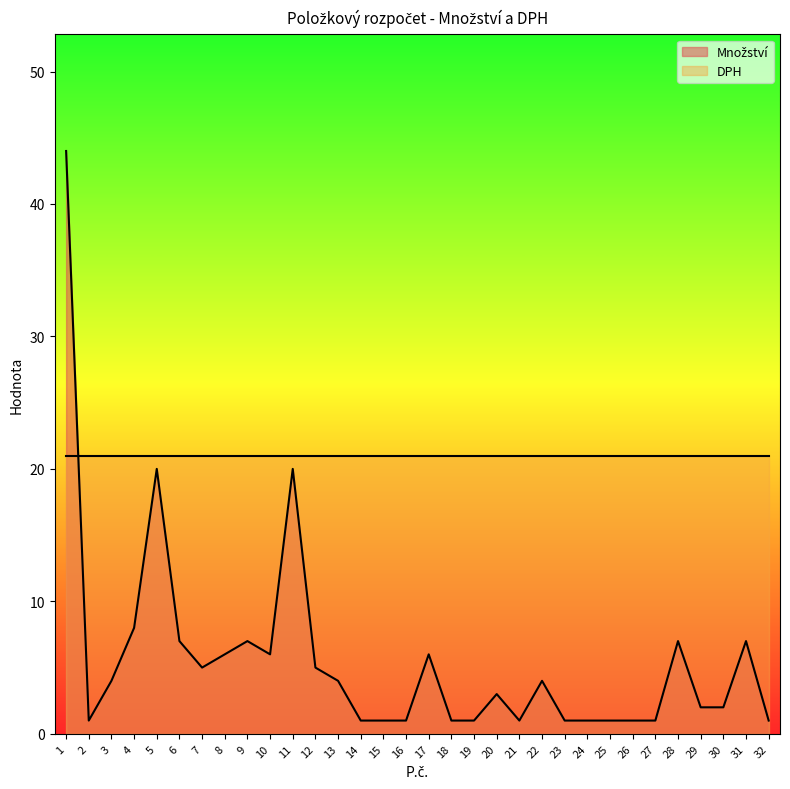

What is the ratio of the value at 16 to the value at 19?

1.0